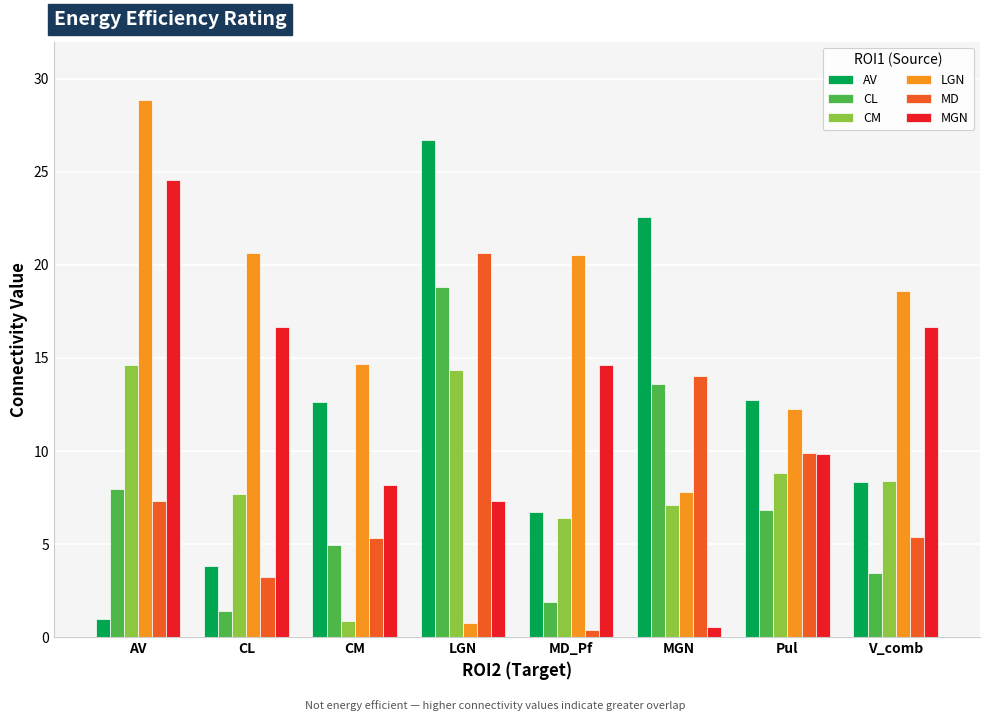

What are all the series names shown in the legend?

AV, CL, CM, LGN, MD, MGN